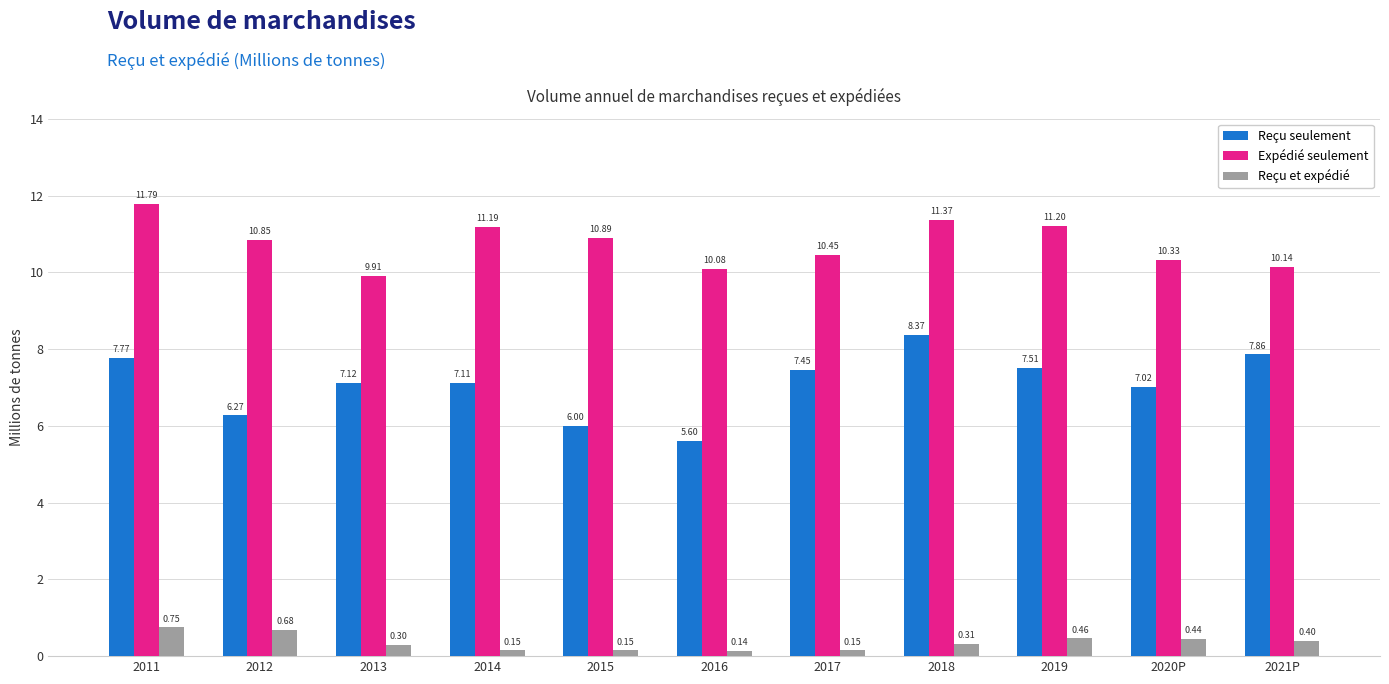

At which category does the chart reach its peak across all series?

2011